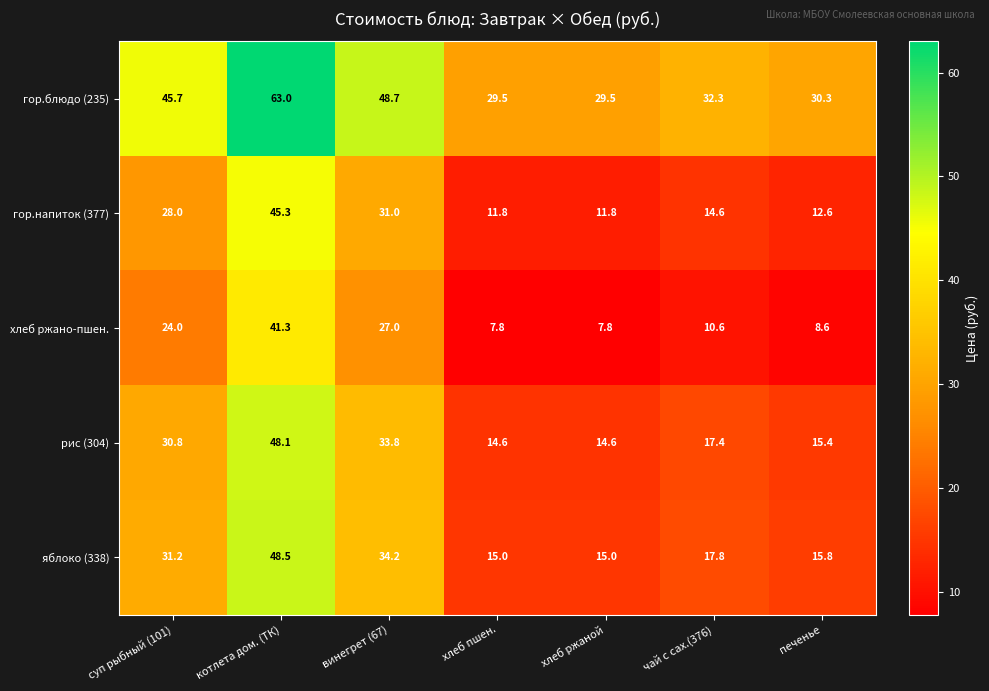

What is the total value across all series at хлеб ржаной?

78.7